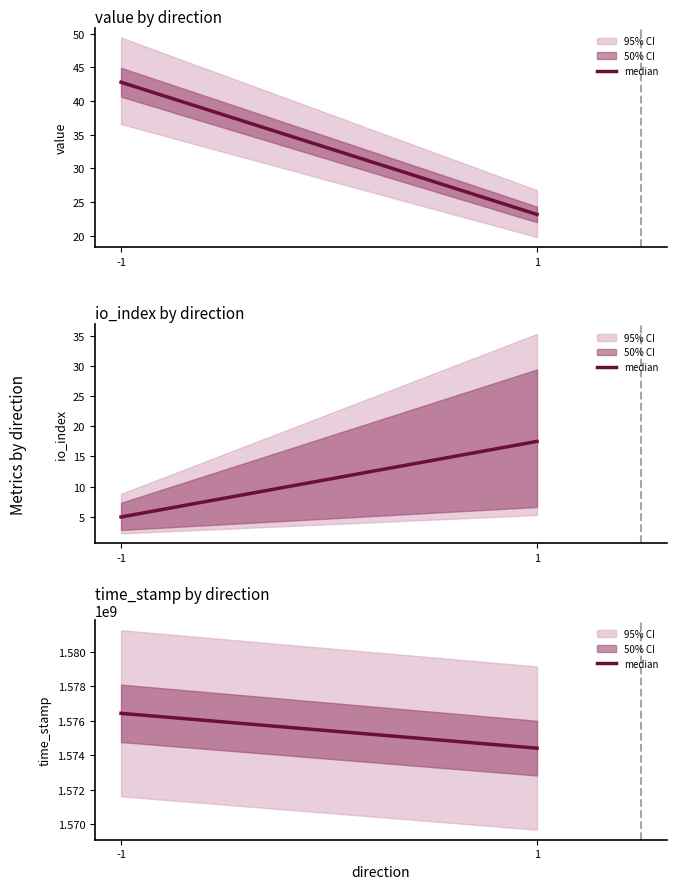

At which label is the value closest to 1575416051?

-1